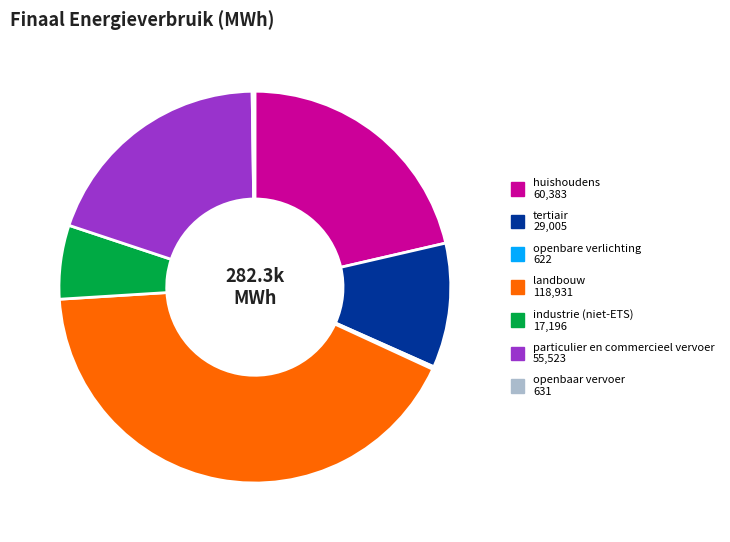

Which slice is the largest?

landbouw